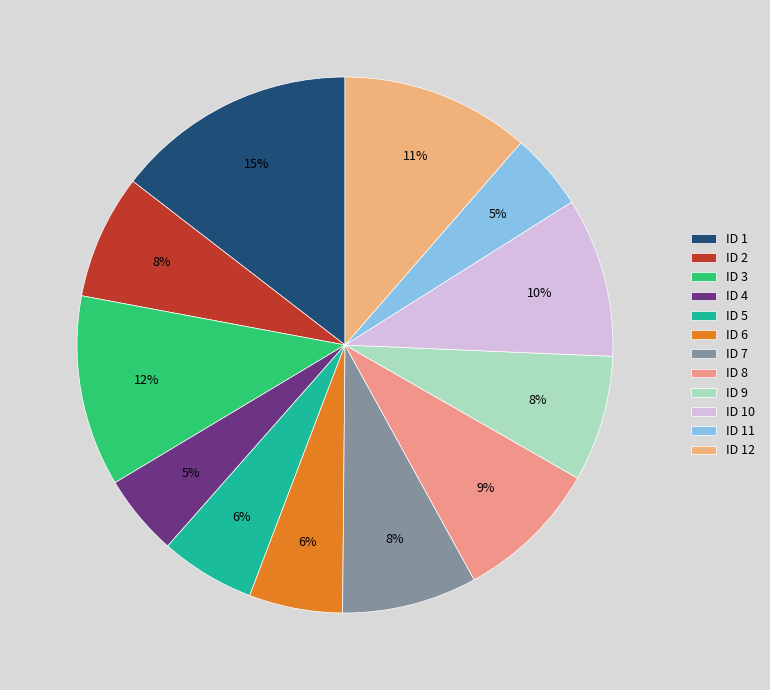

Between ID 10 and ID 9, which is larger?

ID 10